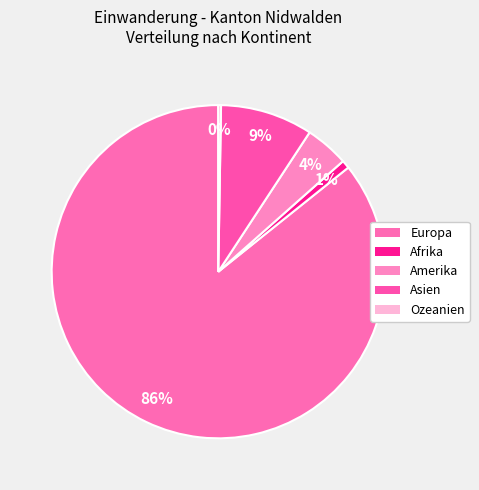

To the nearest percent, what is the difference between the Afrika and Asien slice percentages?

8%